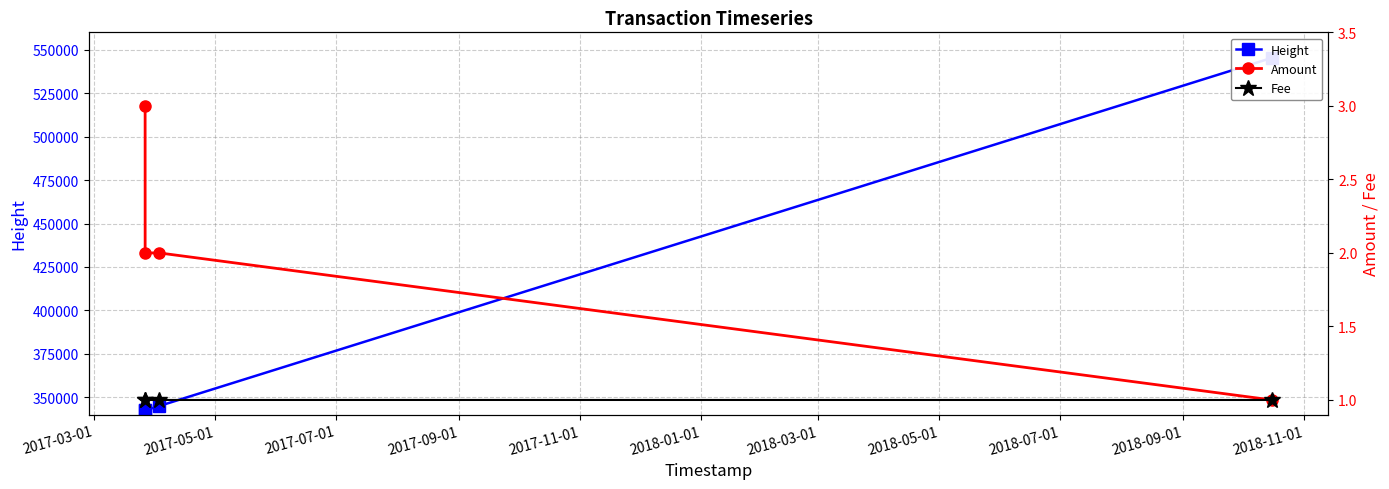

Which series has the widest spread of values?

Height